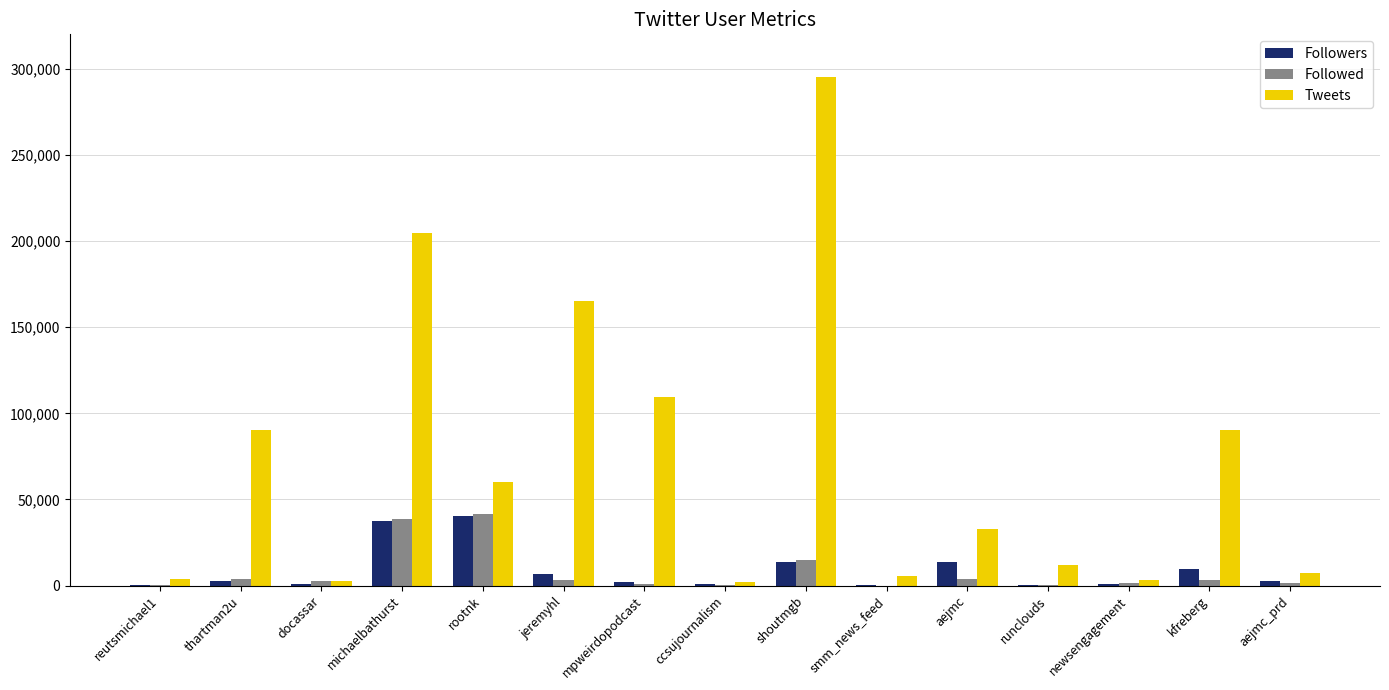

What is the highest value of the Tweets series?

294958